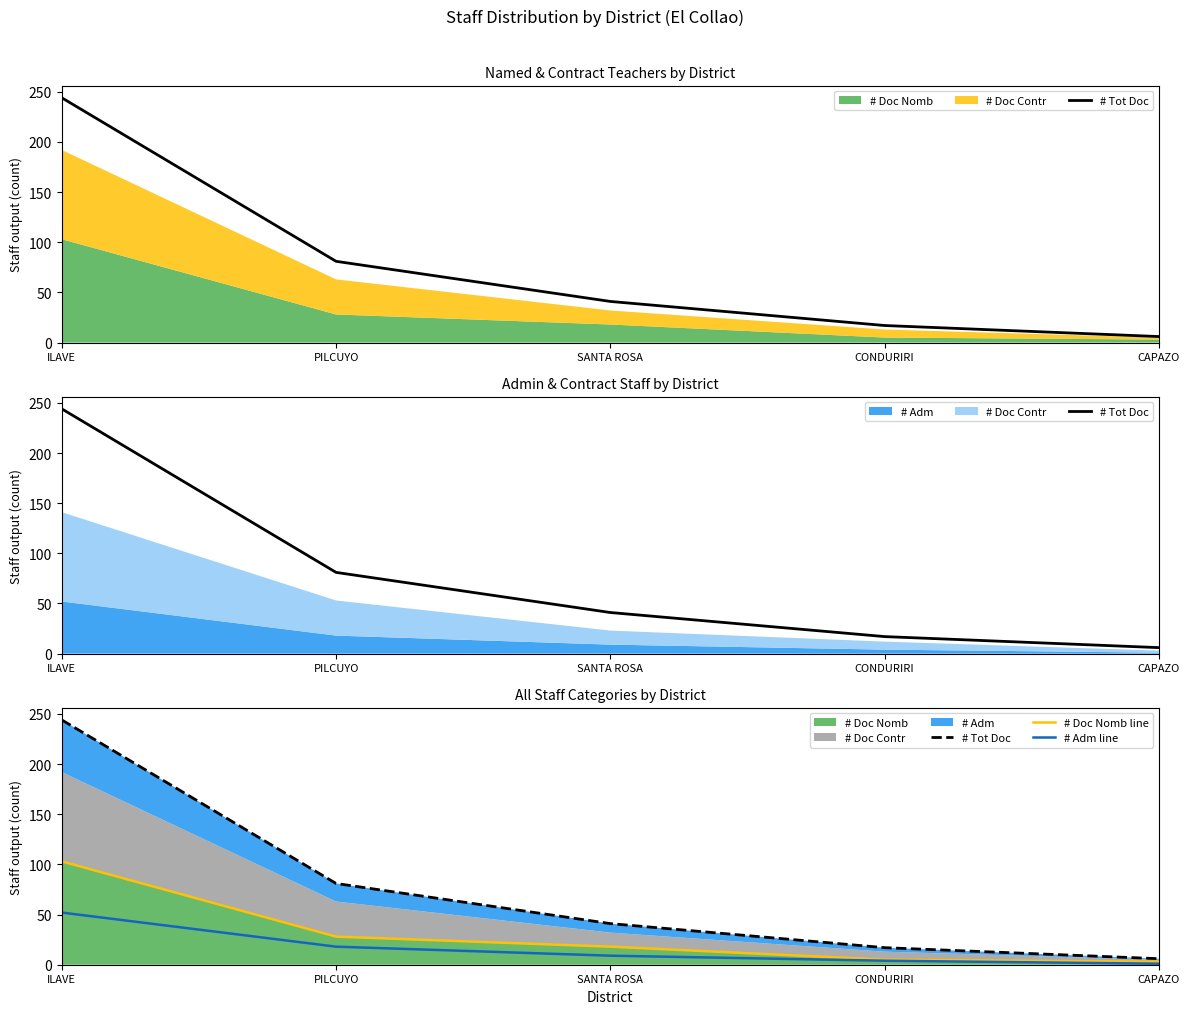

True or false: # Adm line and # Doc Nomb line cross at least once.

False